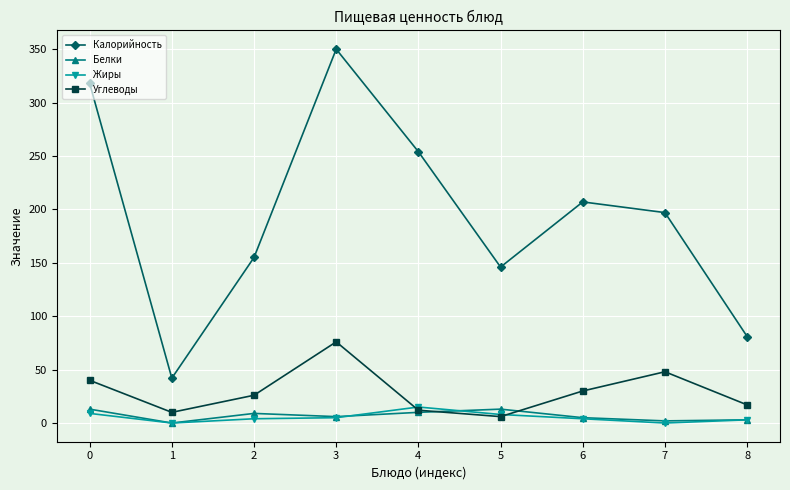

Is it true that Углеводы equals 17 at 8?

True